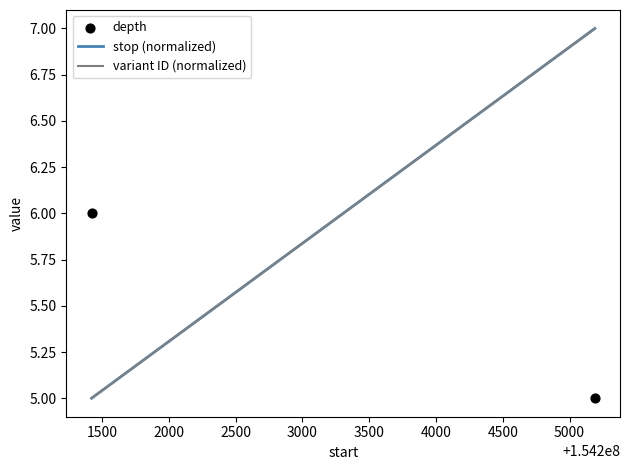

What is the range of X values (max minus min)?

3768